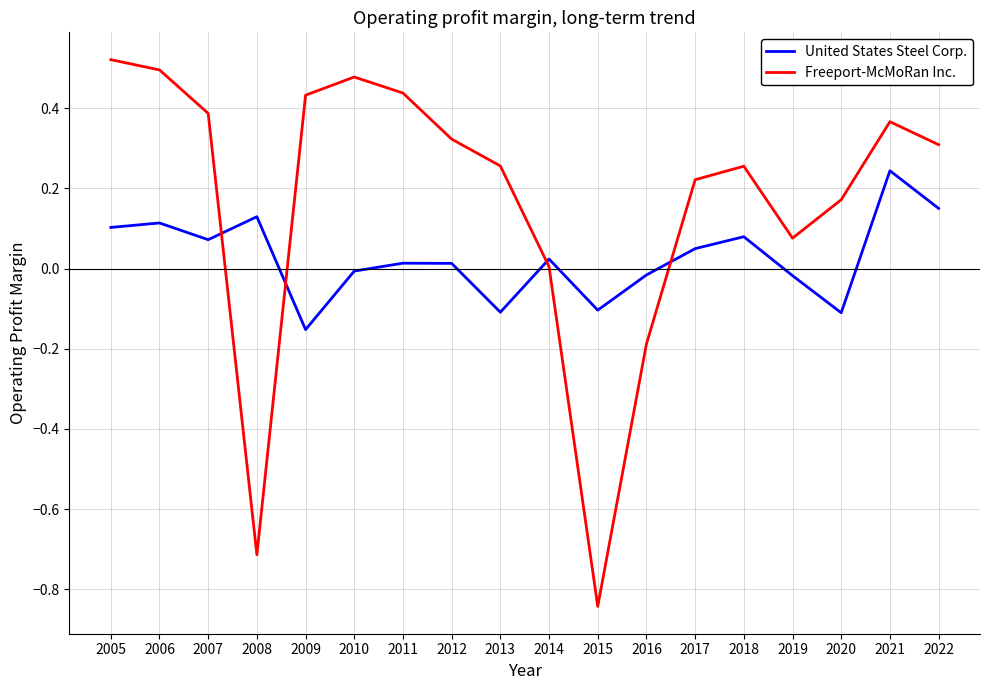

At 2013, list the series in order from largest to smallest.

Freeport-McMoRan Inc., United States Steel Corp.